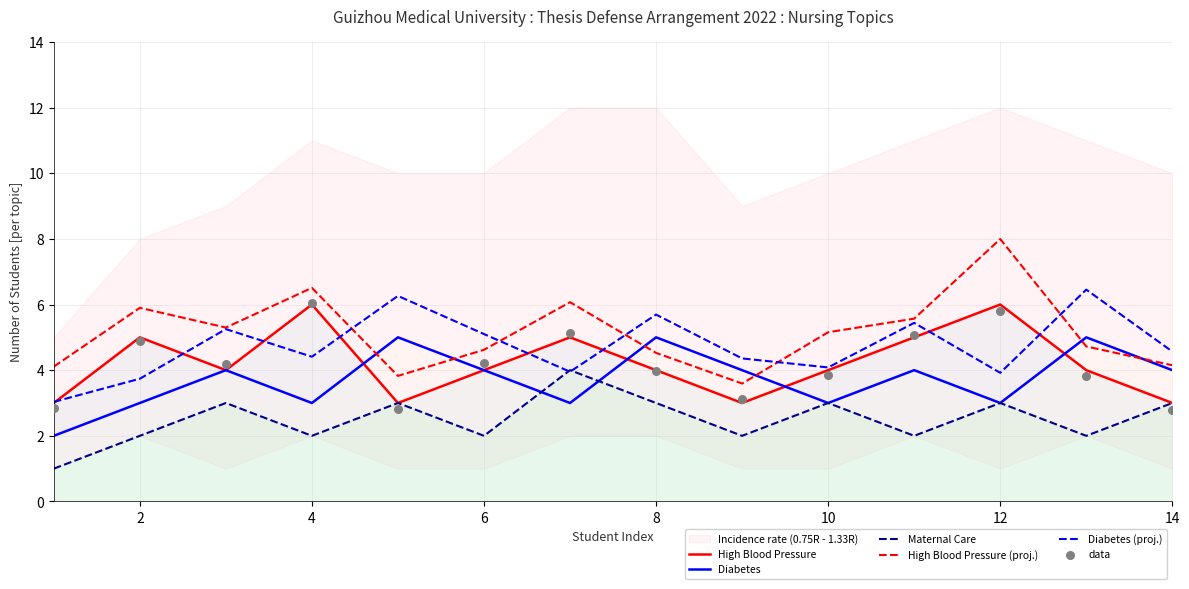

Which series has the largest total across all categories?

High Blood Pressure (proj.)